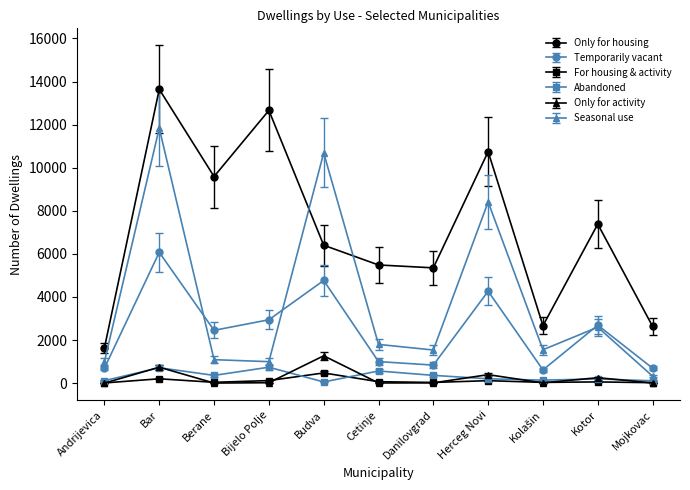

At which category does Temporarily vacant reach its first local valley?

Berane